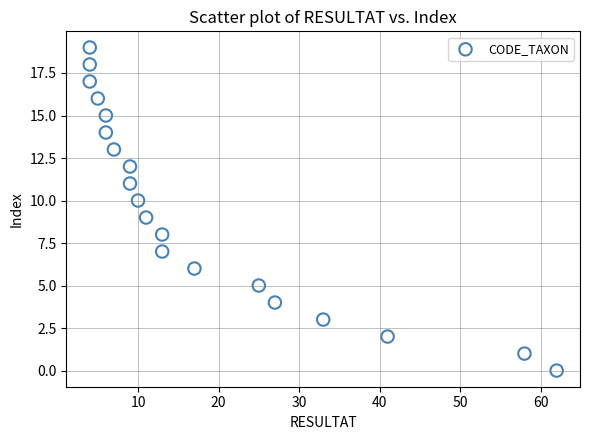

What is the range of X values (max minus min)?

58